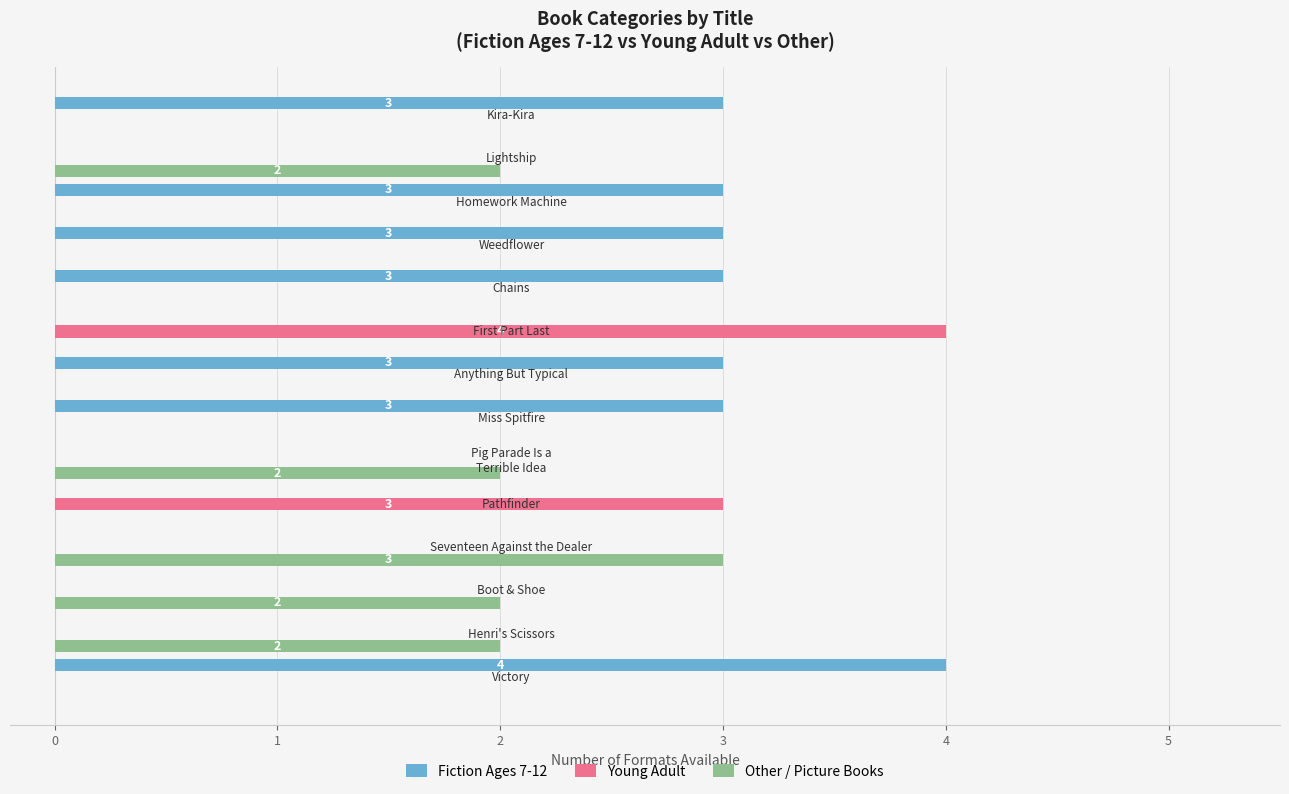

Which series has the largest total across all categories?

Fiction Ages 7-12